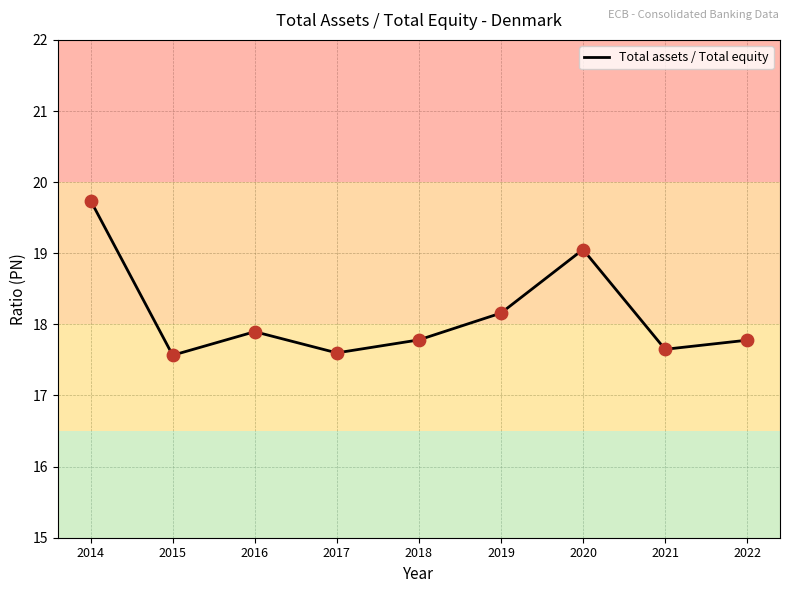

What is the change in value from 2015 to 2022?

+0.2